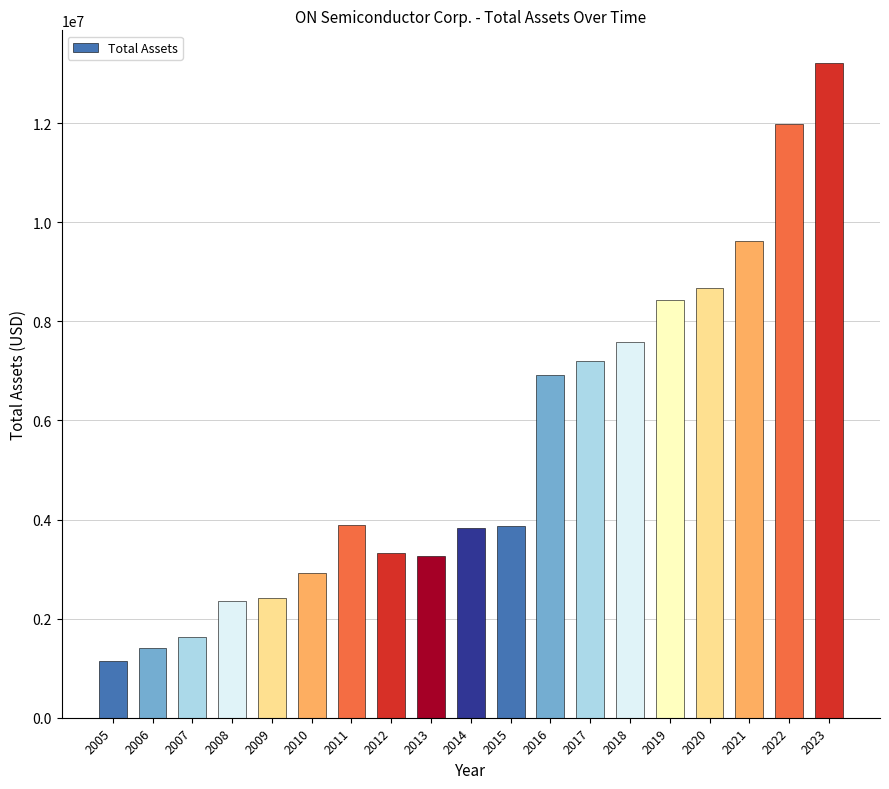

How many categories are shown in the chart?

19